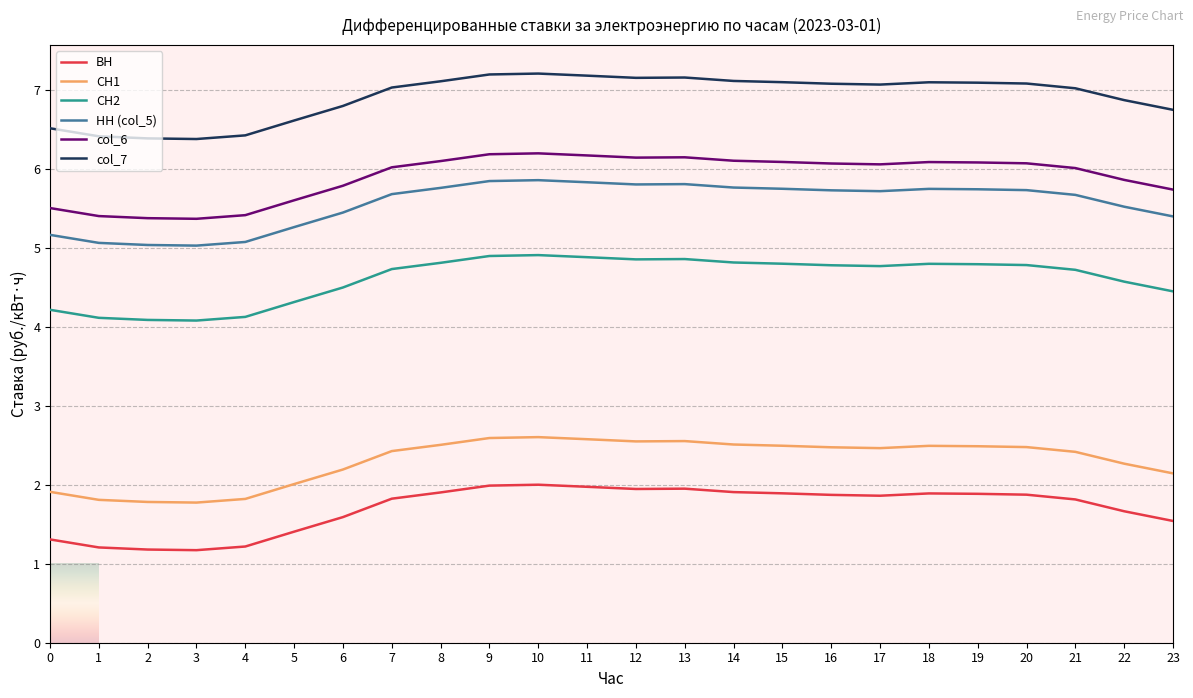

True or false: СН1 and НН (col_5) intersect in this chart.

False